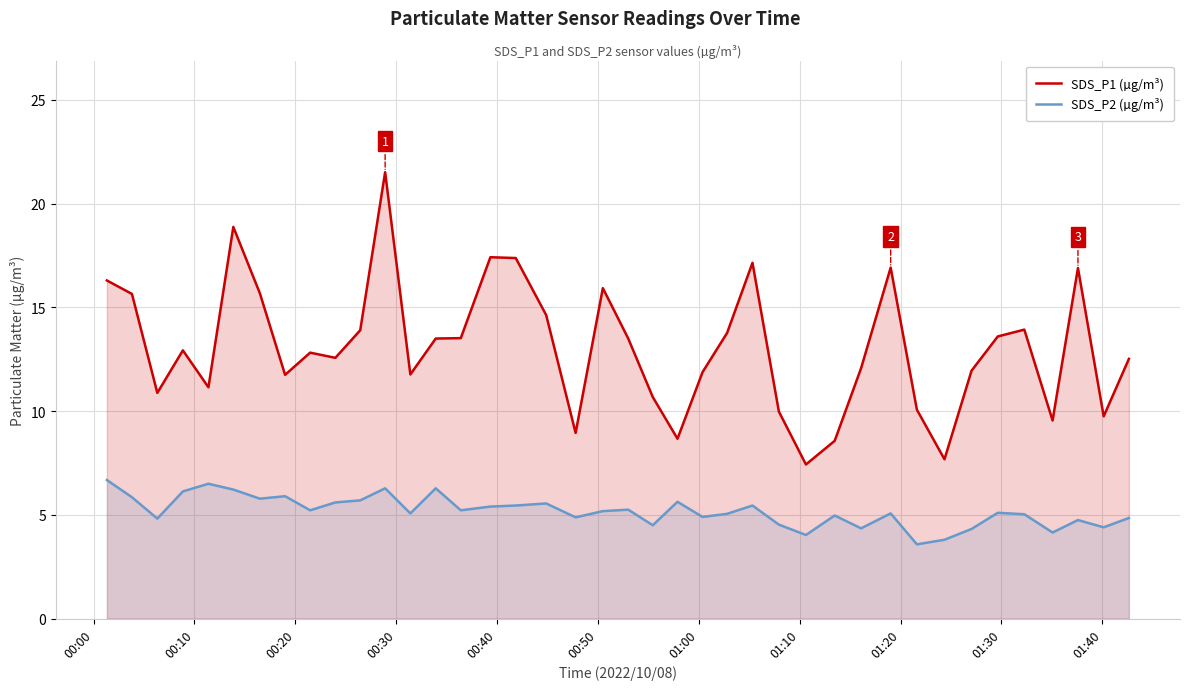

List the series in order of their peak value, highest first.

SDS_P1 (µg/m³), SDS_P2 (µg/m³)